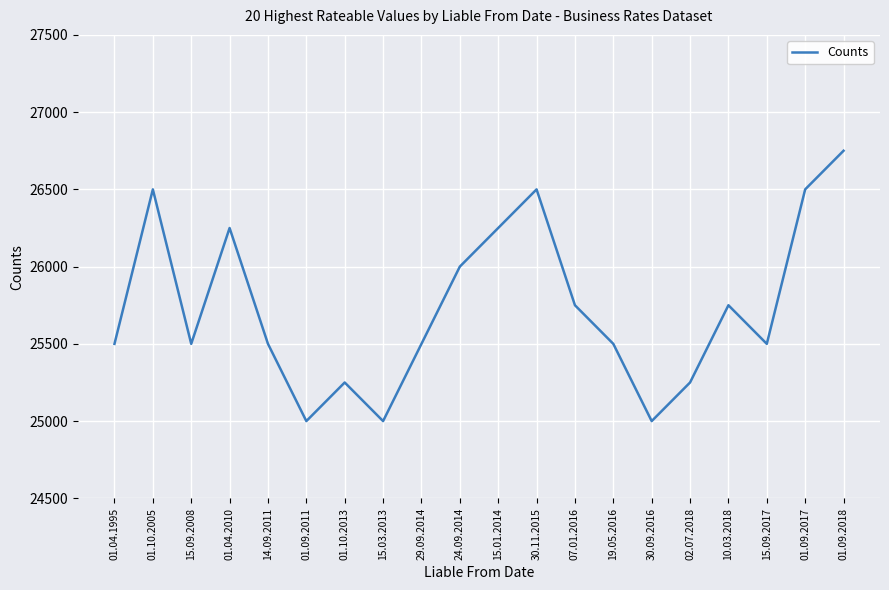

Which has a higher value, 30.11.2015 or 15.09.2017?

30.11.2015